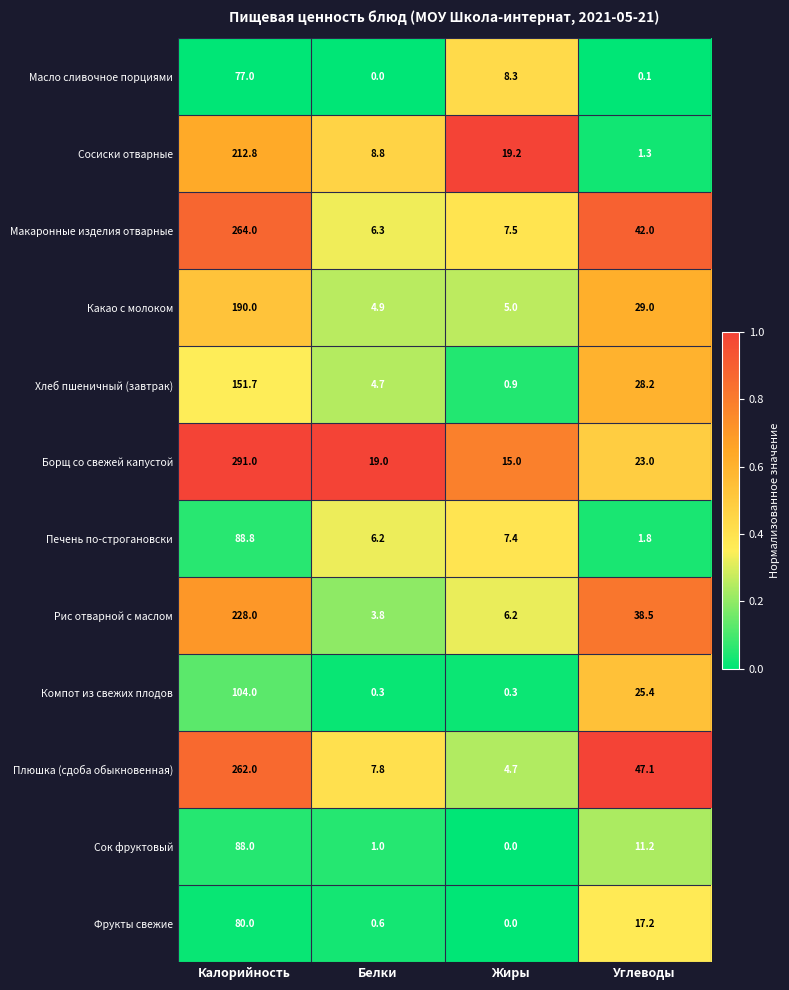

List the series in order of their peak value, highest first.

Борщ со свежей капустой, Макаронные изделия отварные, Плюшка (сдоба обыкновенная), Рис отварной с маслом, Сосиски отварные, Какао с молоком, Хлеб пшеничный (завтрак), Компот из свежих плодов, Печень по-строгановски, Сок фруктовый, Фрукты свежие, Масло сливочное порциями